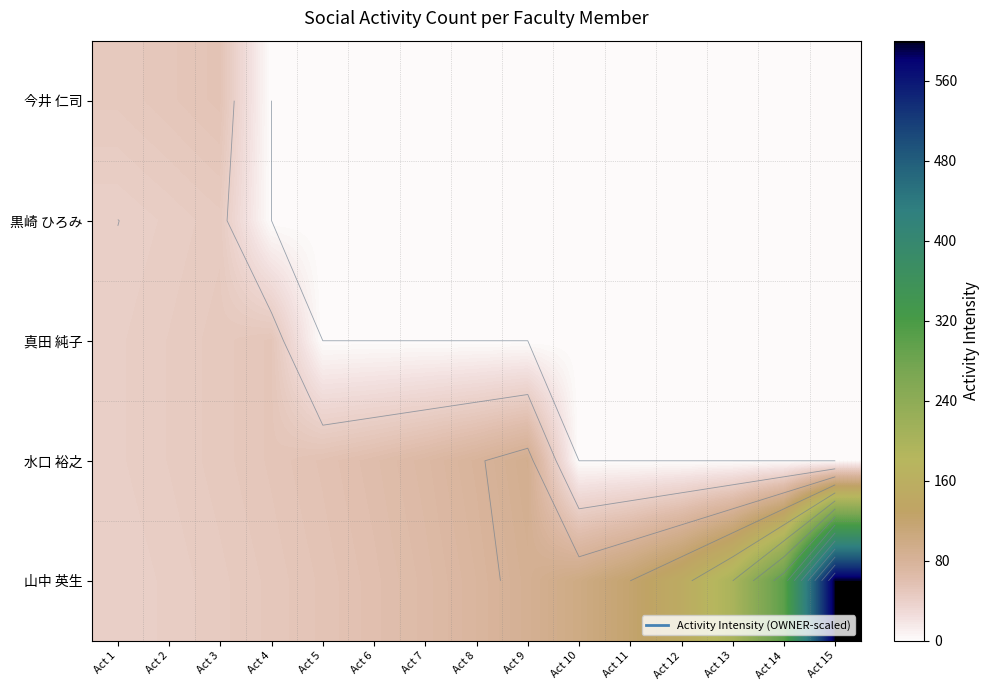

Which series has the largest total across all categories?

山中 英生